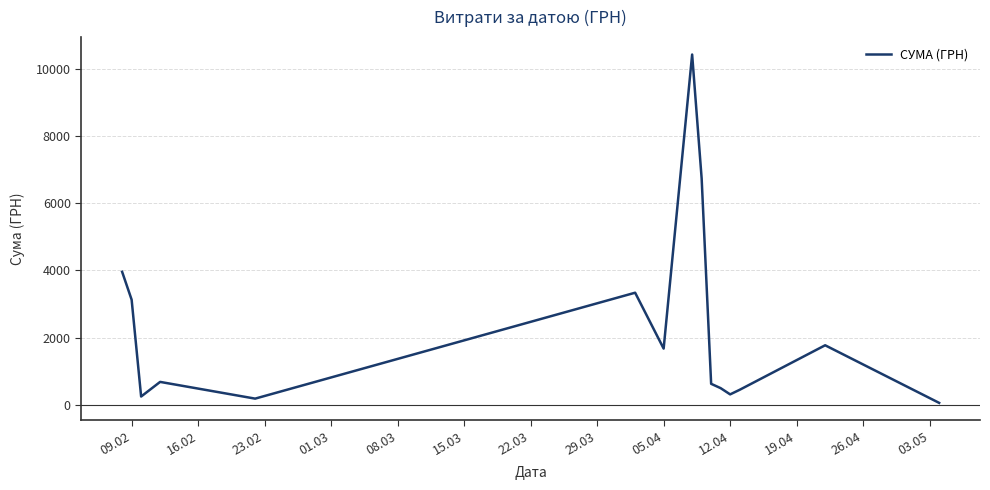

What is the greatest value displayed?

10419.0